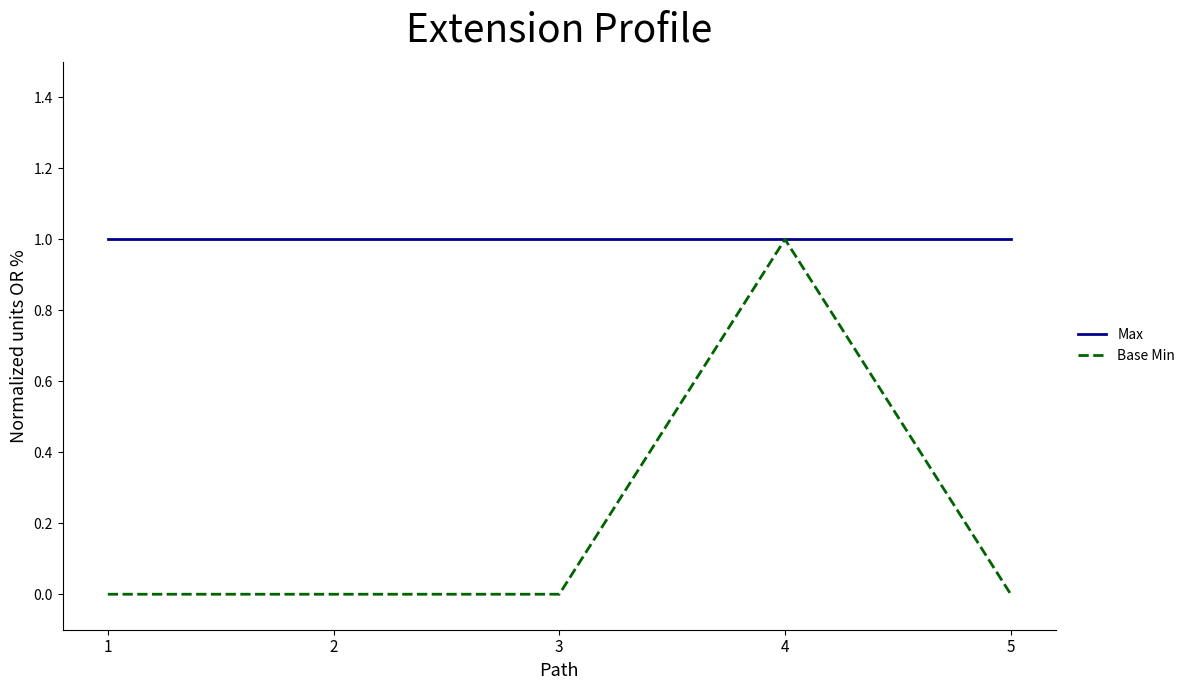

Which series has the widest spread of values?

Base Min